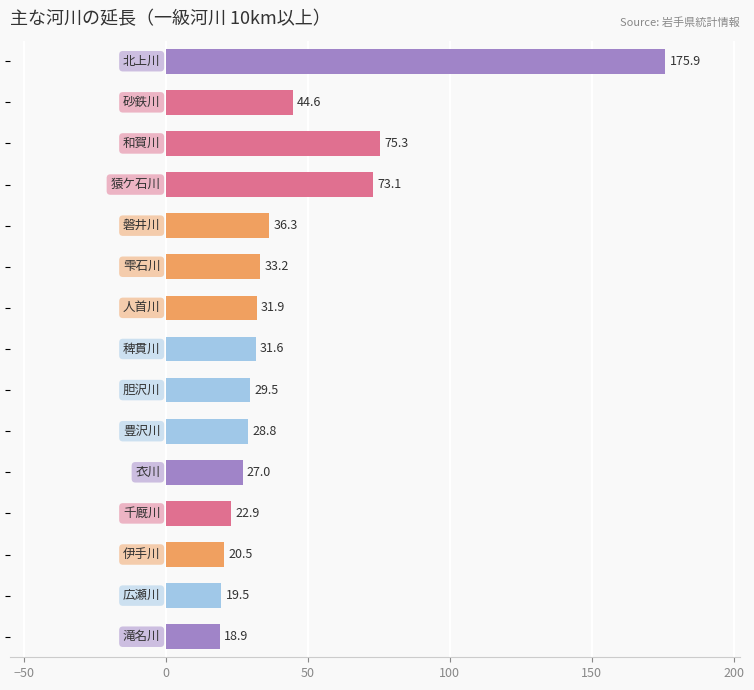

What is the greatest value displayed?

175.9